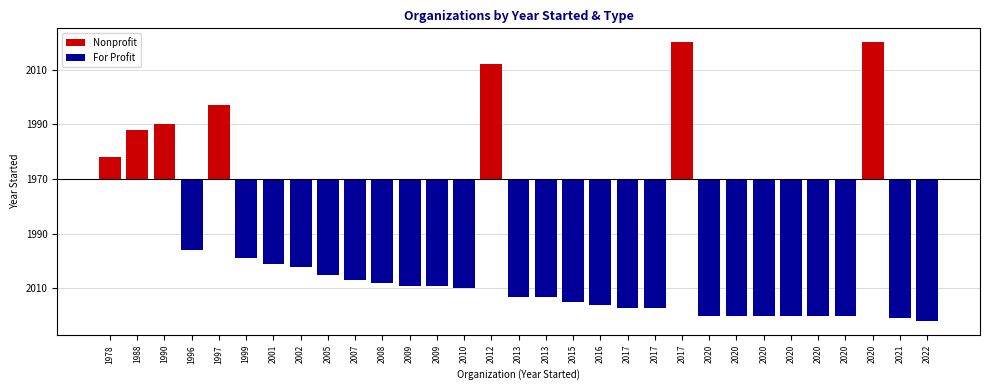

How many values in the Nonprofit series exceed 0?

7